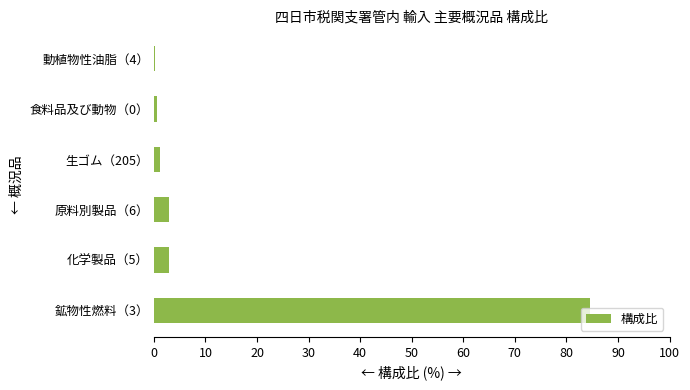

Between 化学製品（5） and 鉱物性燃料（3）, which is larger?

鉱物性燃料（3）